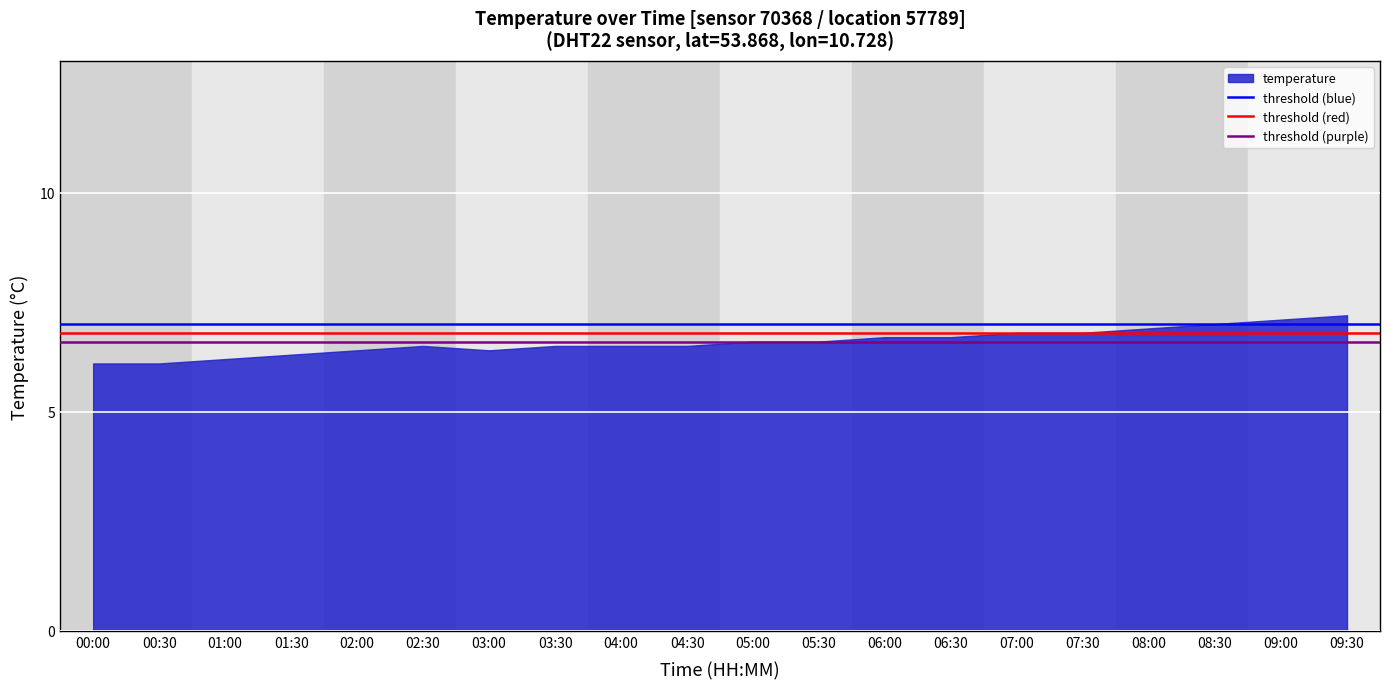

What is the average value of the threshold (red) series?

6.8